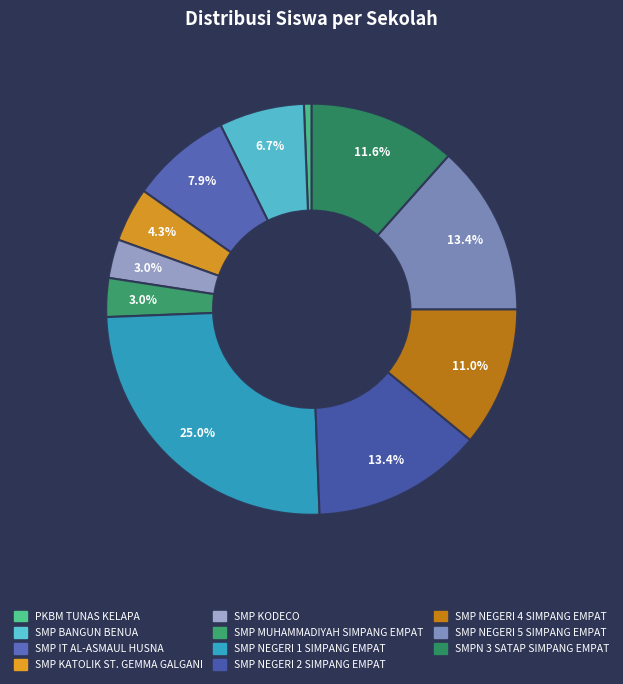

How many slices are in this pie chart?

11